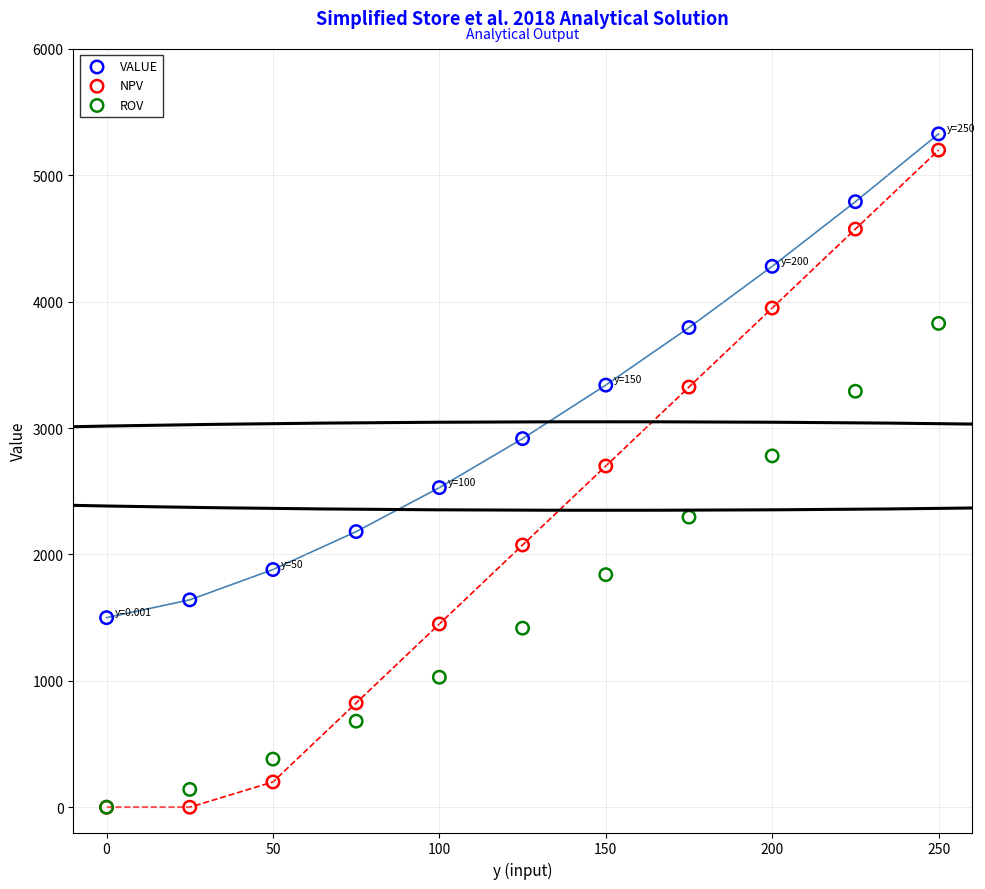

Which series has the largest Y range (max minus min)?

NPV